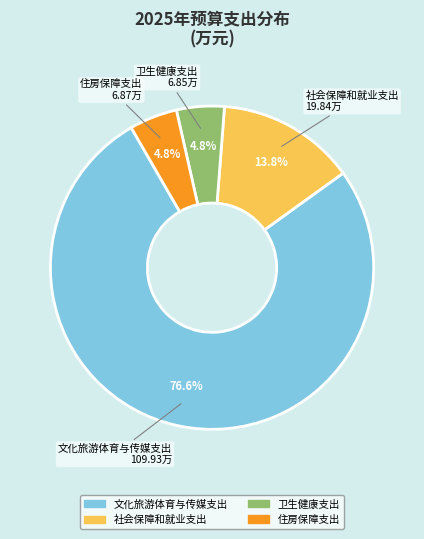

To the nearest percent, what percentage of the pie is 住房保障支出?

5%